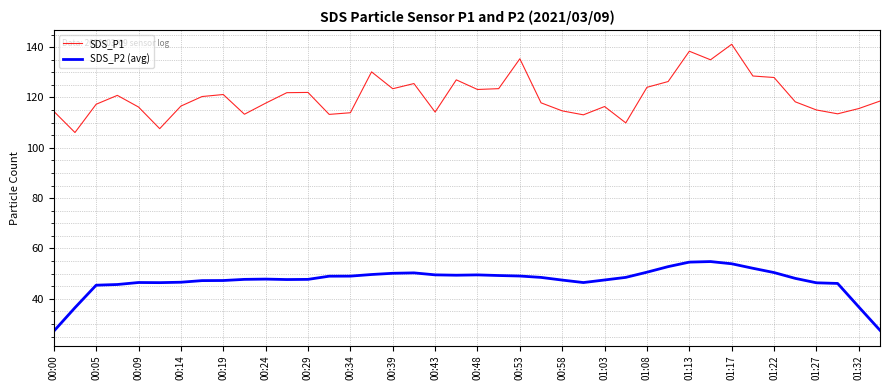

What is the difference between the maximum and minimum values in the SDS_P1 series?

35.1